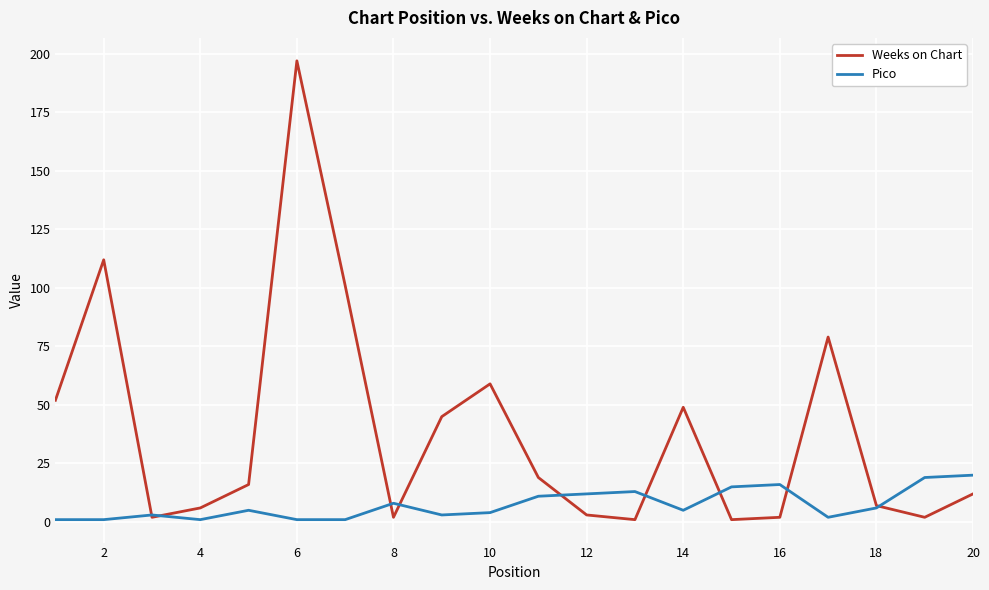

Rank the series by their maximum value, from highest to lowest.

Weeks on Chart, Pico